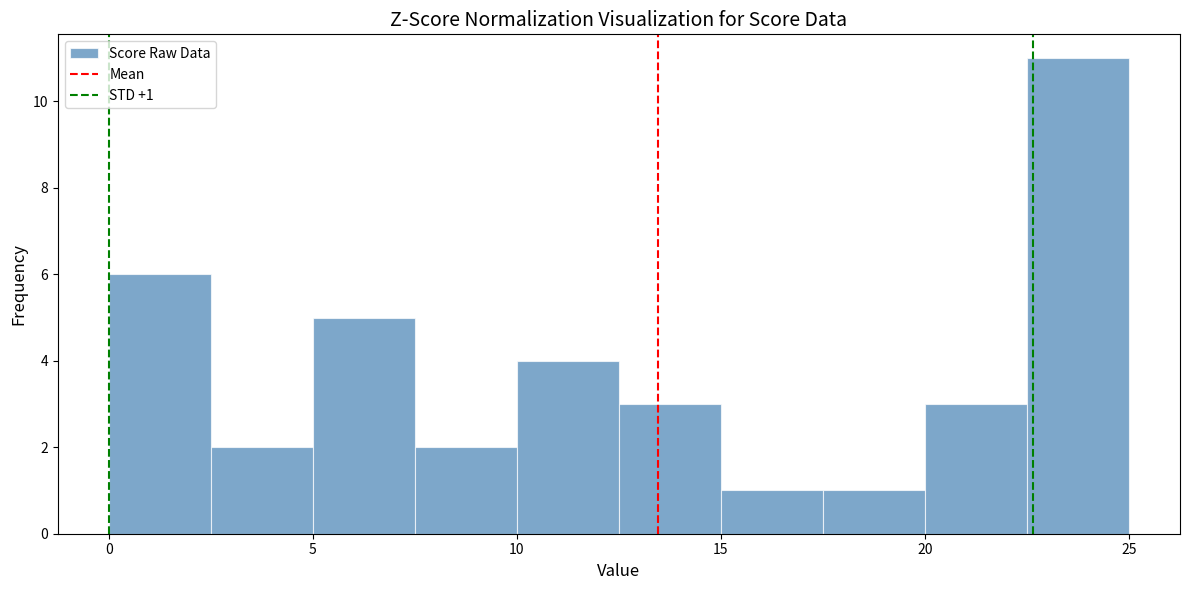

Over which range of the x-axis is the bar tallest?

22.5 to 25.0